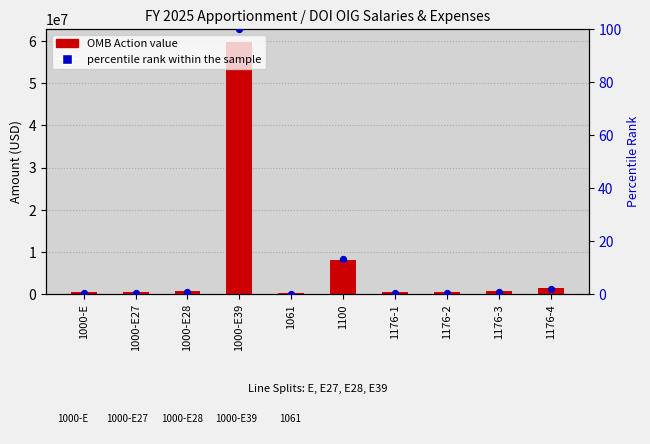

Which series has the widest spread of Y values?

OMB Action value